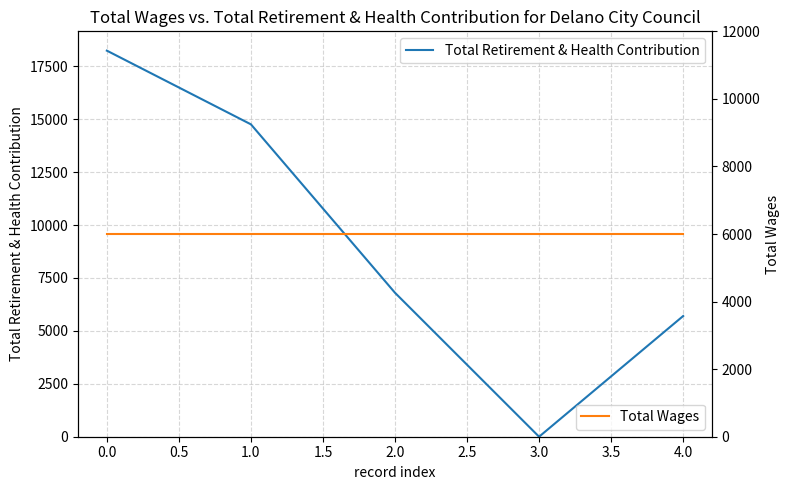

Reading left to right, what are all the values shown in this chart?

Total Retirement & Health Contribution: 18239	14757	6800	0	5702
Total Wages: 6000	6000	6000	6000	6000